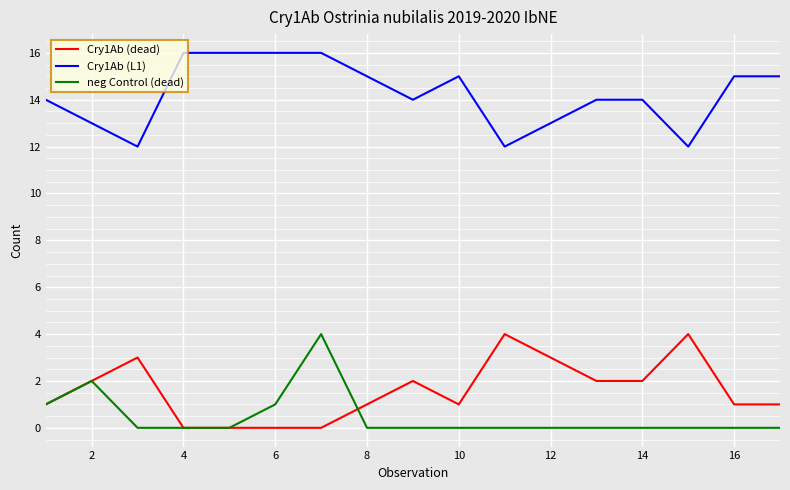

What is the maximum value for neg Control (dead)?

4